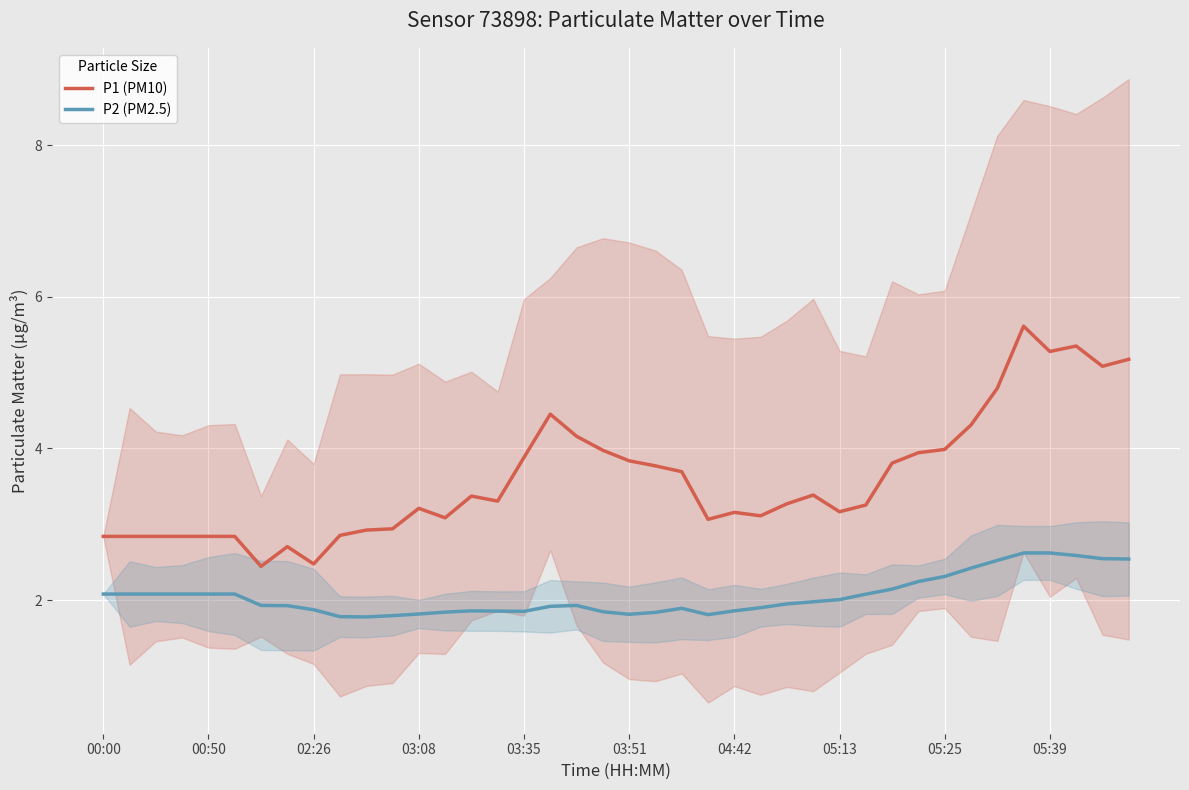

At which category does P2 (PM2.5) reach its first local peak?

14